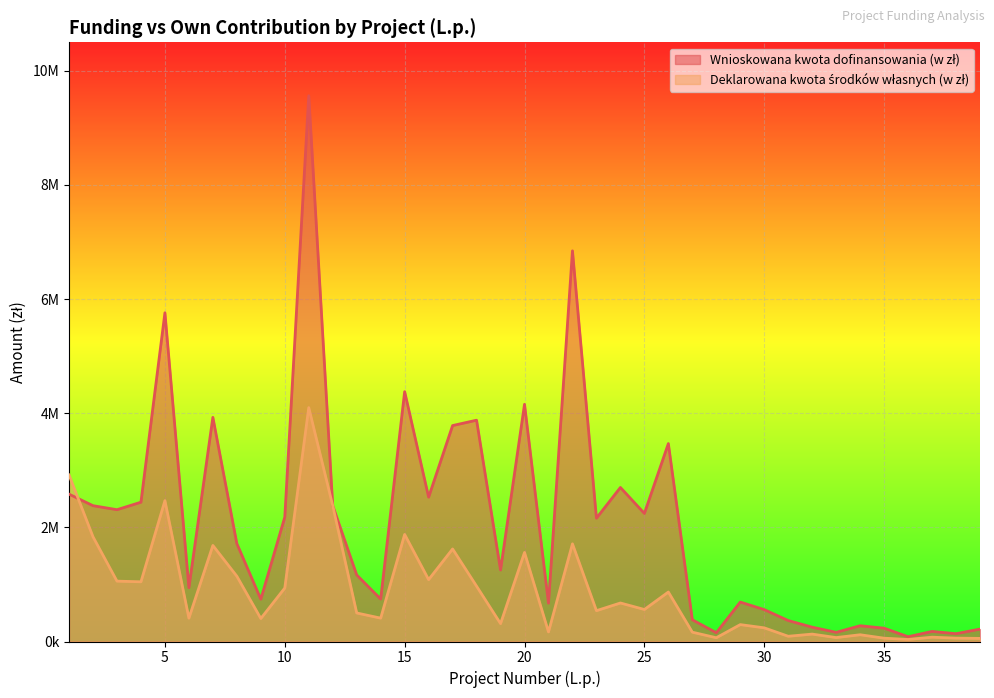

What is the total value across all series at 6?

1353050